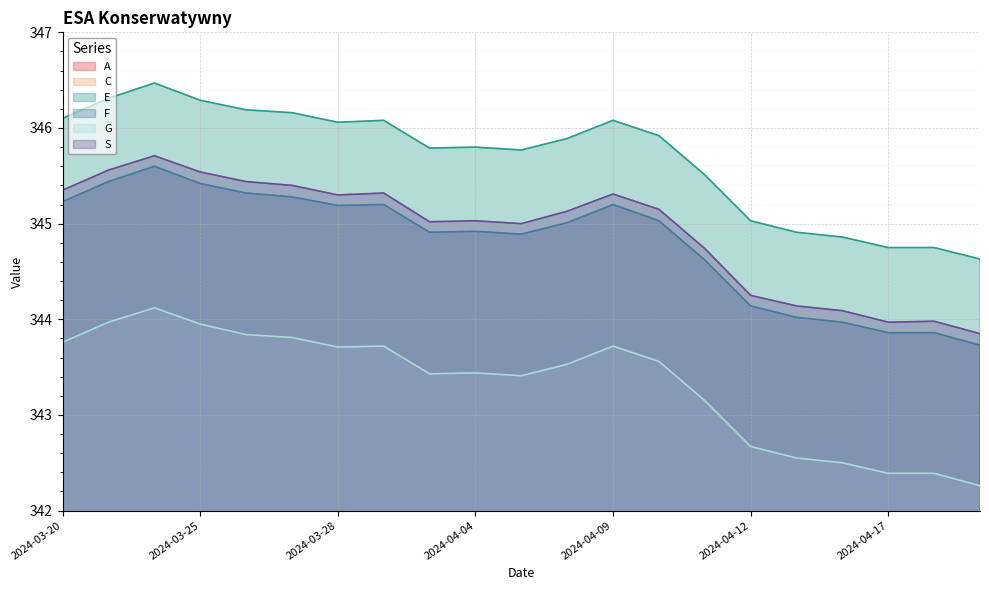

What are all the series names shown in the legend?

A, C, E, F, G, S